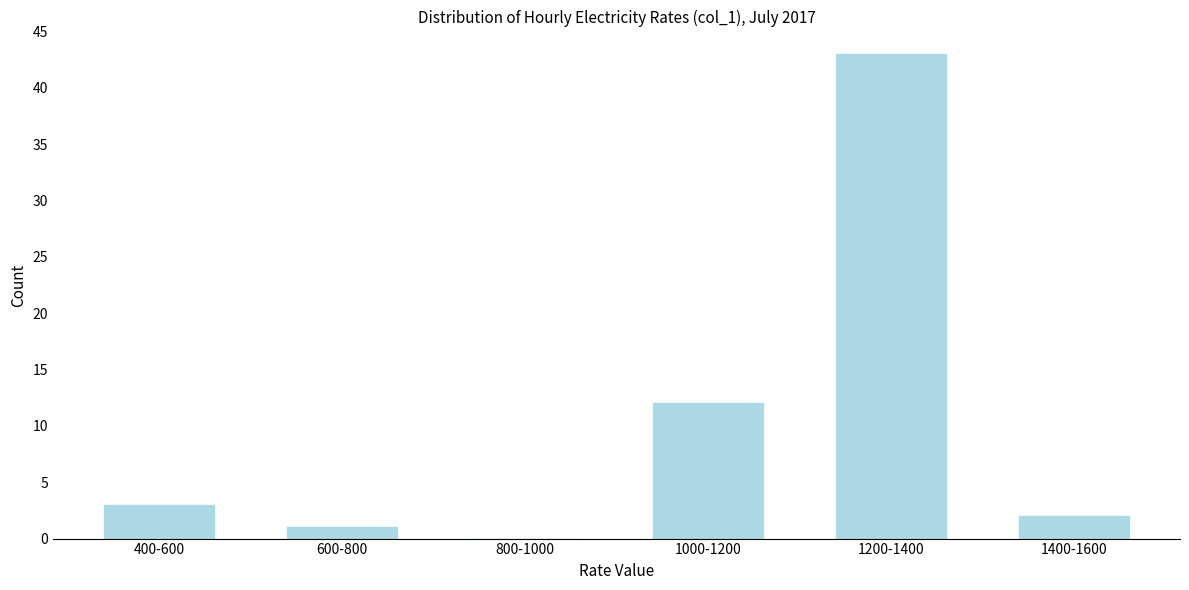

Reading left to right, list all the values displayed in this chart.

400-600=3	600-800=1	800-1000=0	1000-1200=12	1200-1400=43	1400-1600=2